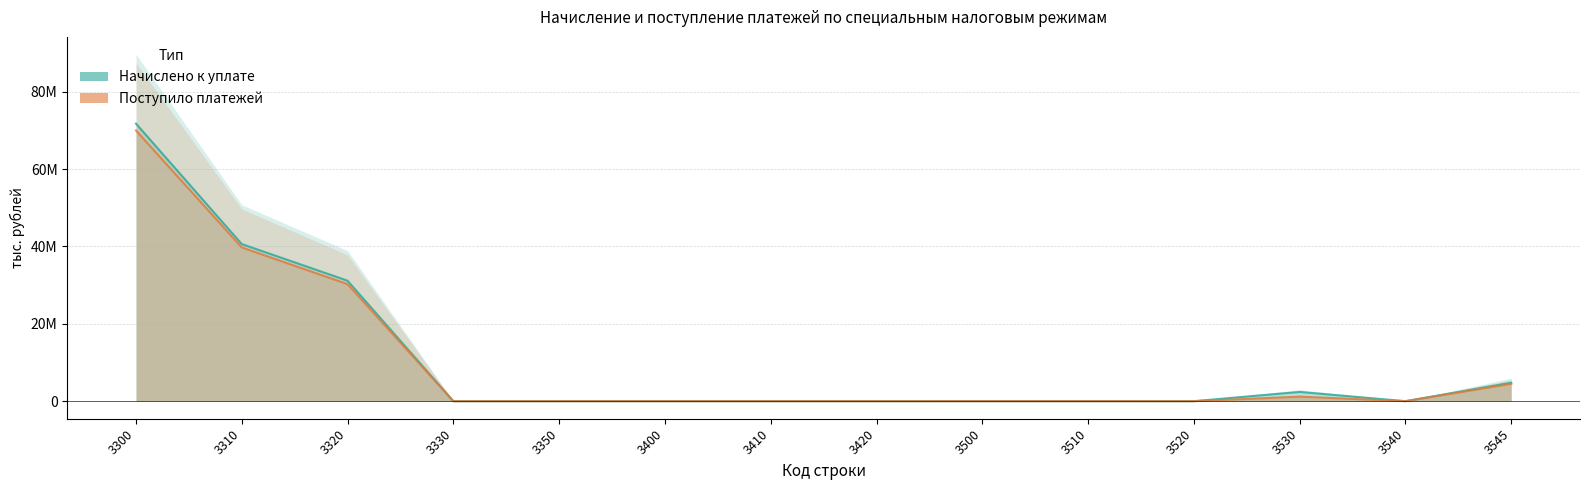

Which has a higher value, 3330 or 3400?

3400